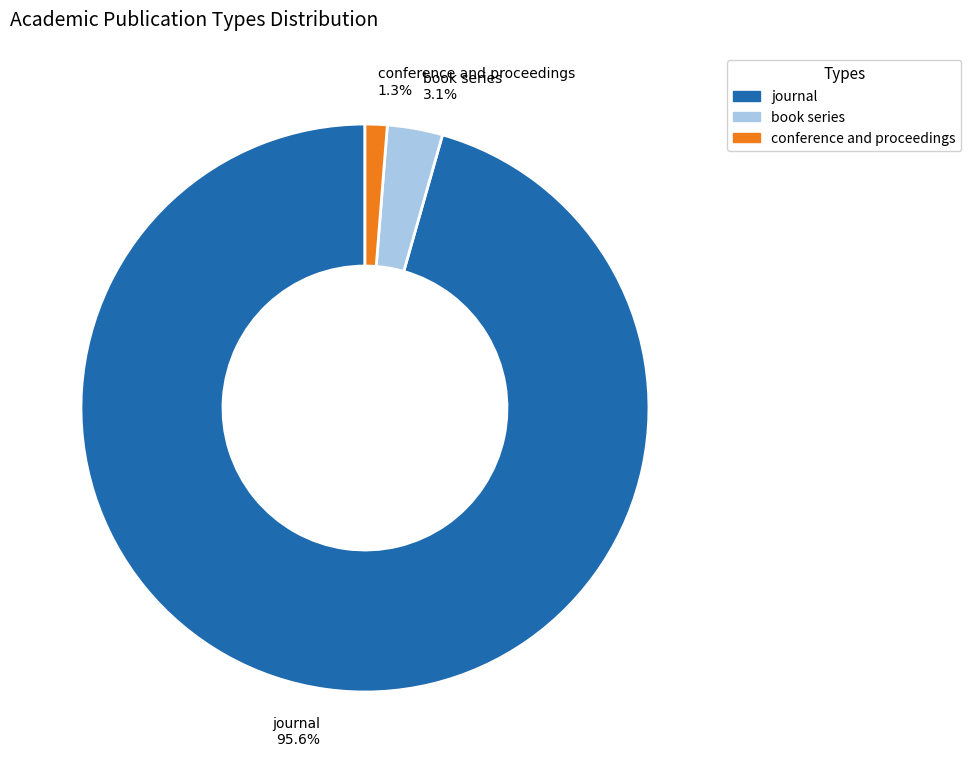

What is the majority slice?

journal